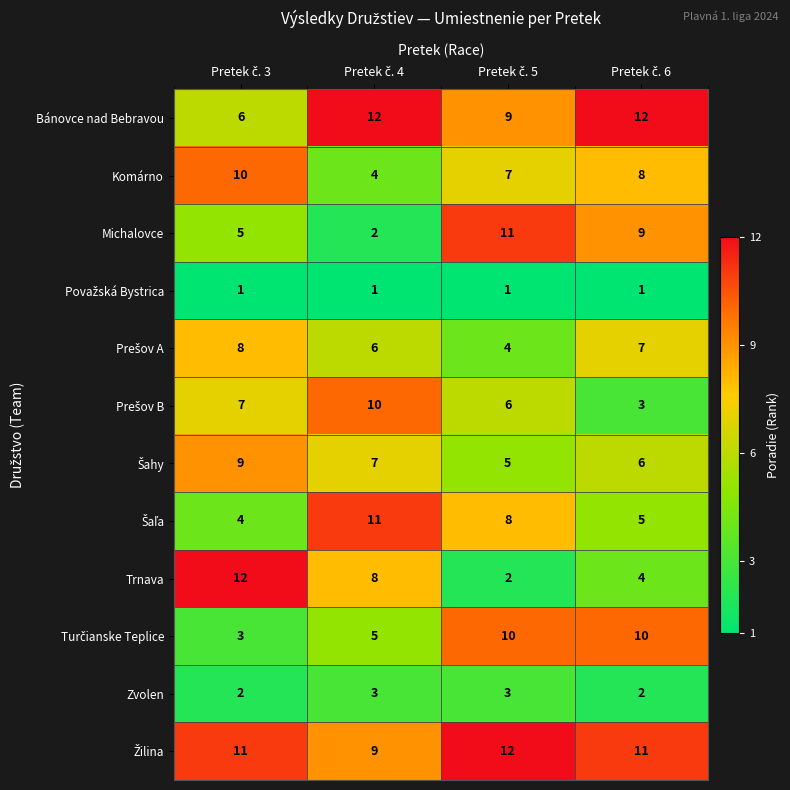

Count the Bánovce nad Bebravou values in the range 9 to 12.

3